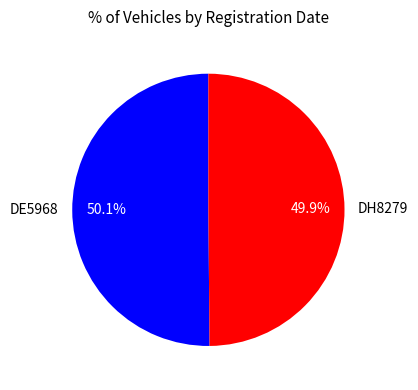

Does any single category account for the majority?

Yes